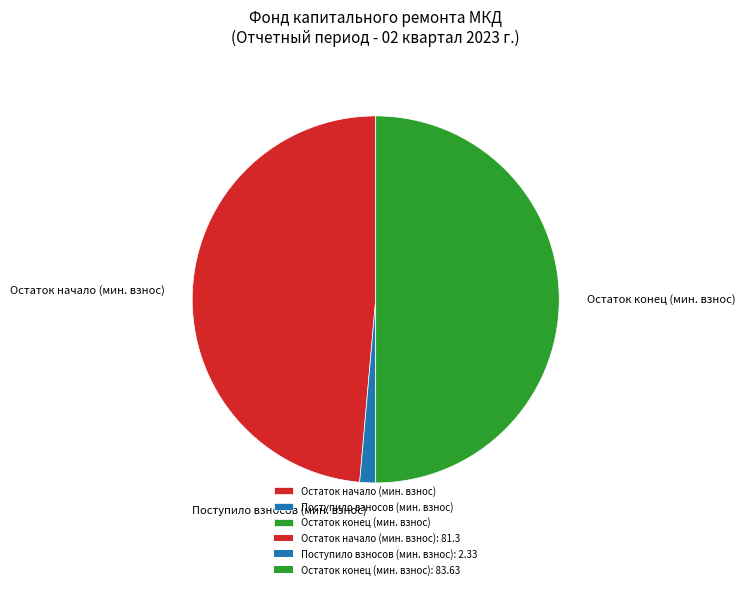

Combined, do Остаток конец (мин. взнос) and Остаток начало (мин. взнос) account for over 50%?

Yes